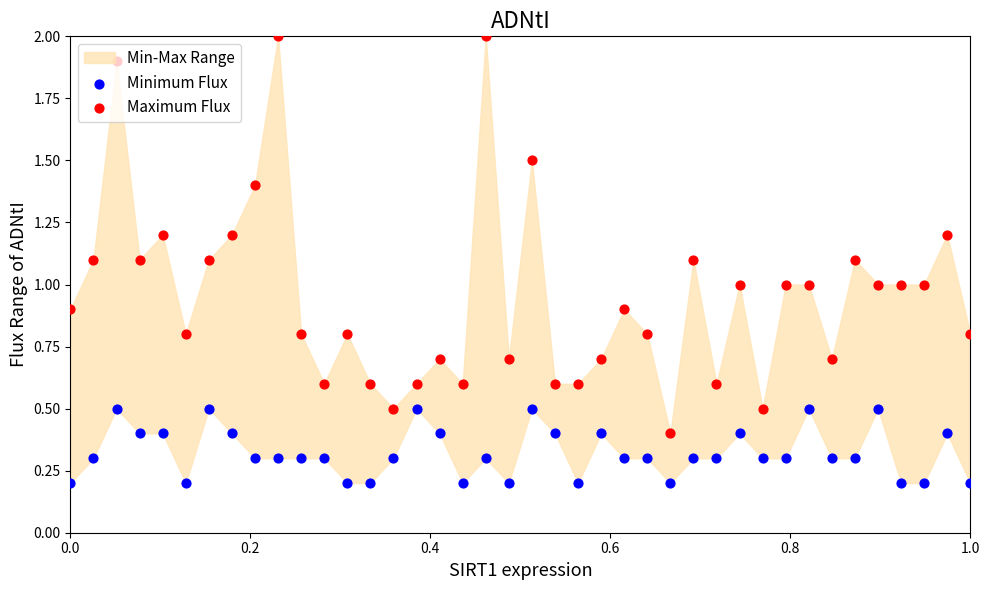

Which series reaches the minimum Y coordinate?

Minimum Flux